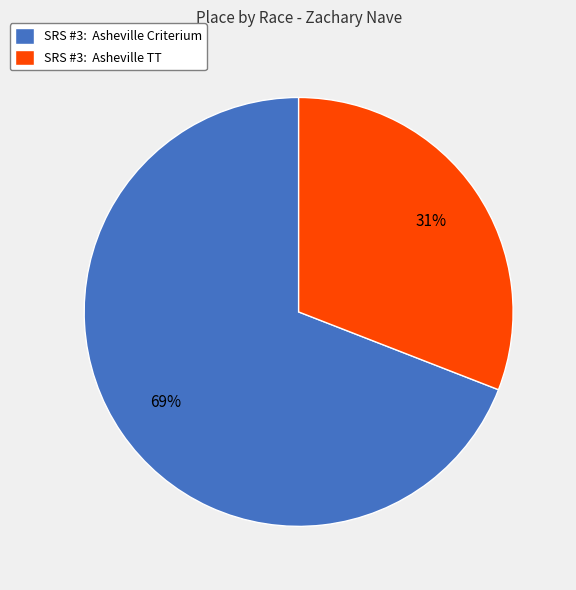

To the nearest percent, what portion does SRS #3: Asheville TT represent?

31%